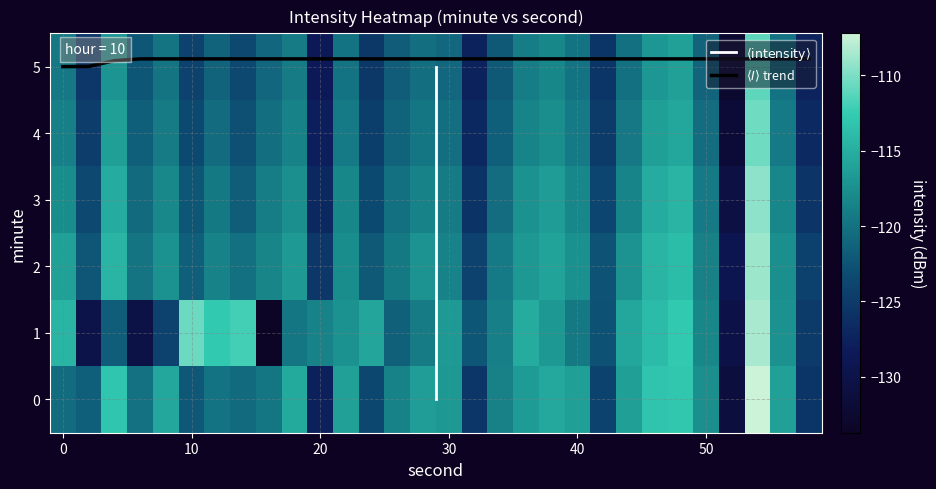

Which series has the largest range (max minus min)?

1